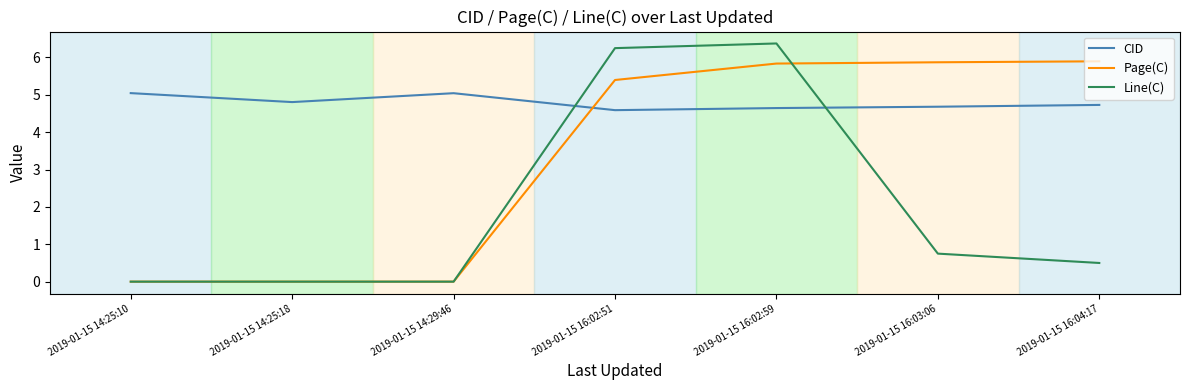

True or false: Line(C) has a value of 0.8 at 2019-01-15 16:03:06.

True